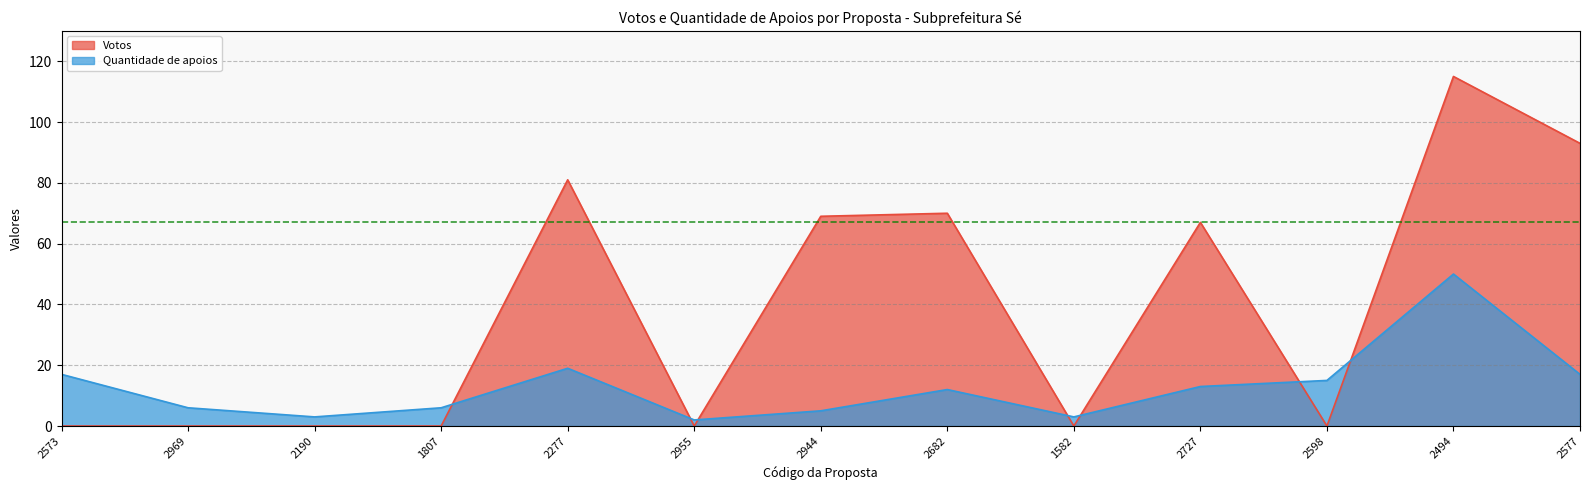

How many series are shown in this chart?

2